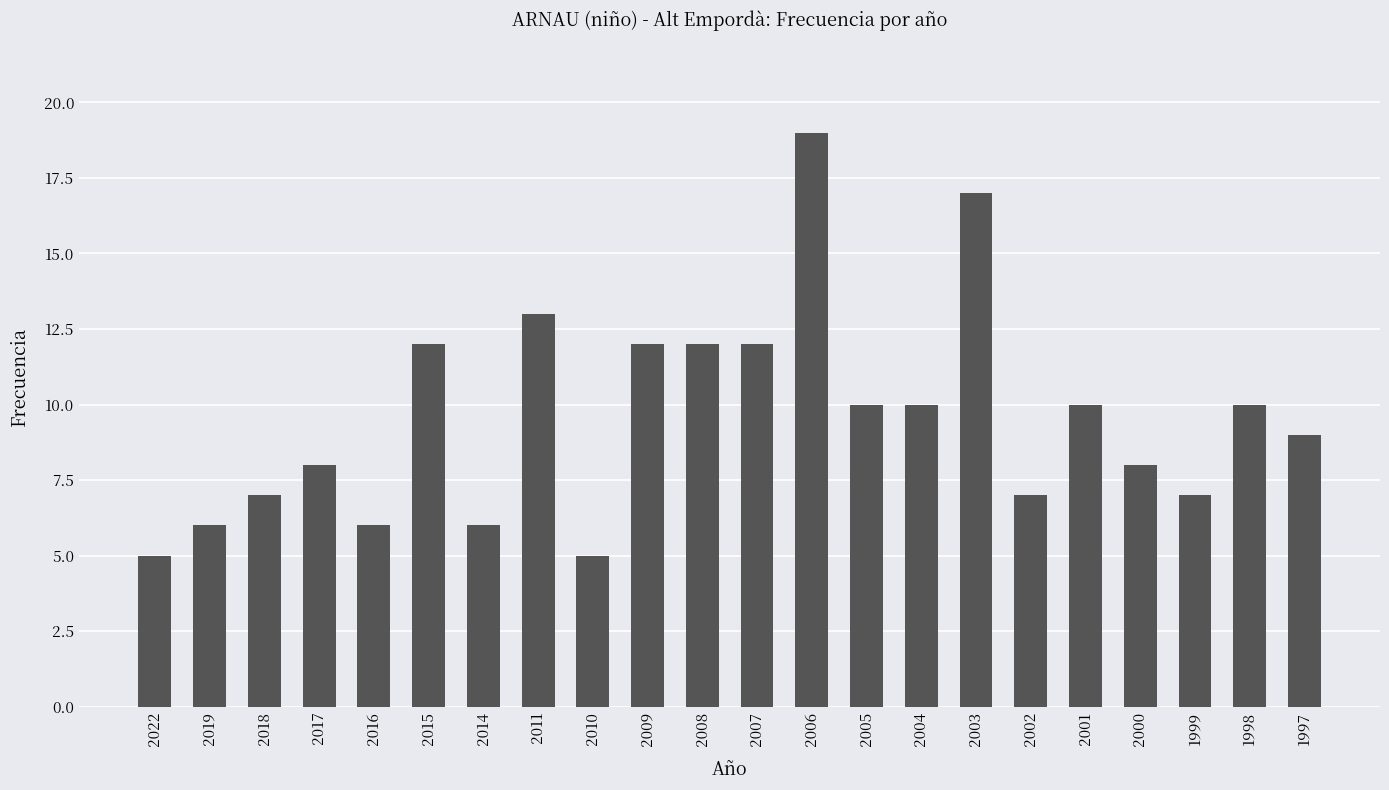

Which has a higher value, 2010 or 2009?

2009